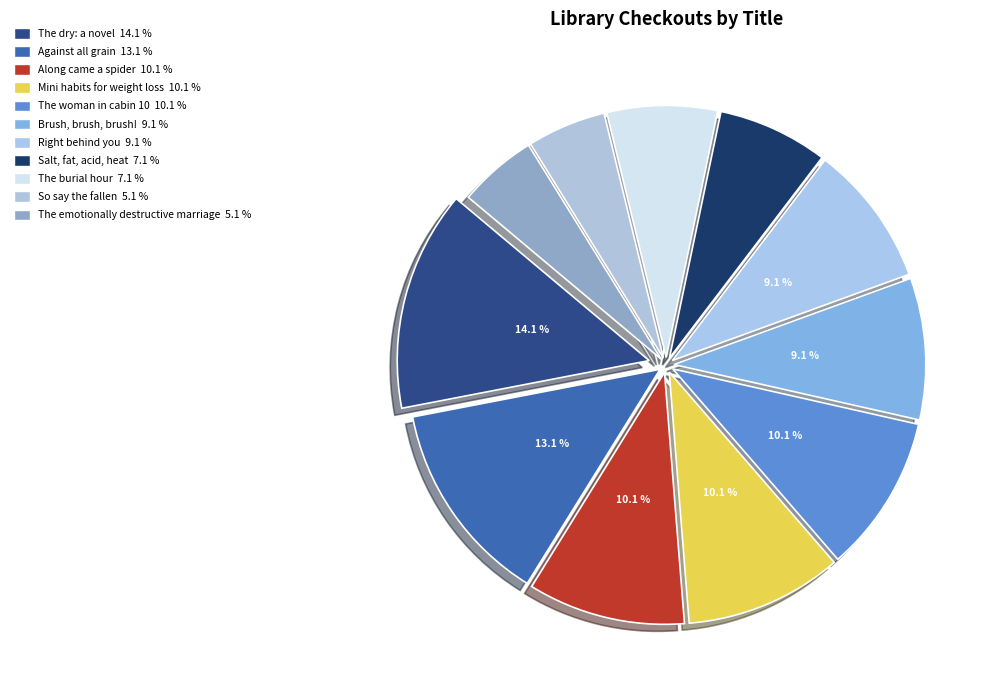

Which category has the biggest portion of the pie?

The dry: a novel